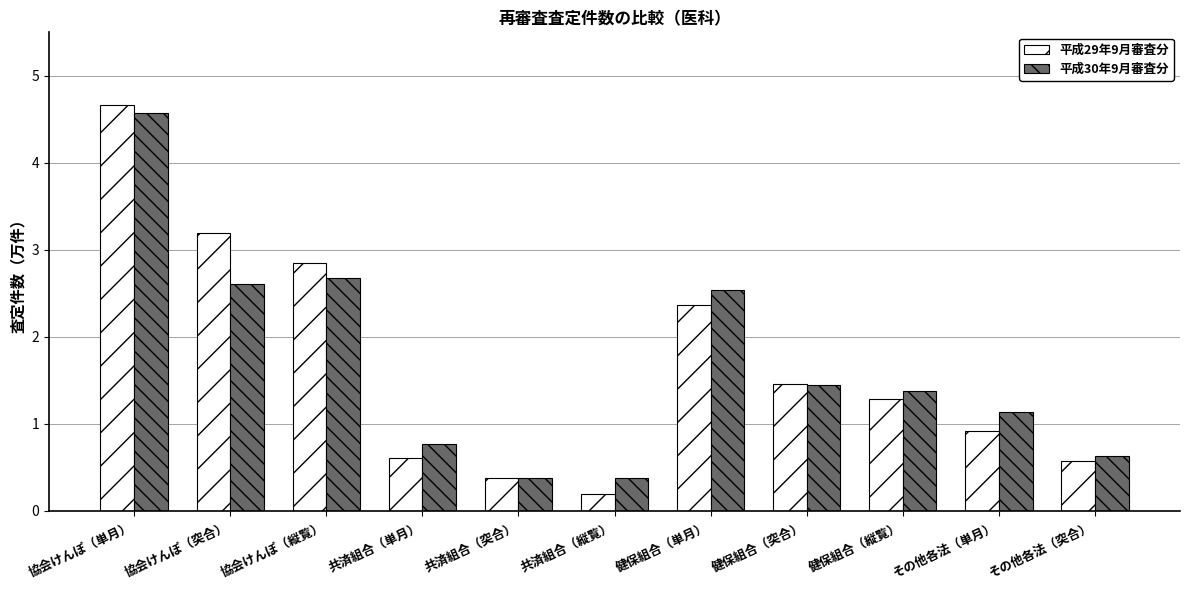

What is the sum of the 平成29年9月審査分 values at 協会けんぽ（縦覧） and 協会けんぽ（単月）?

7.5